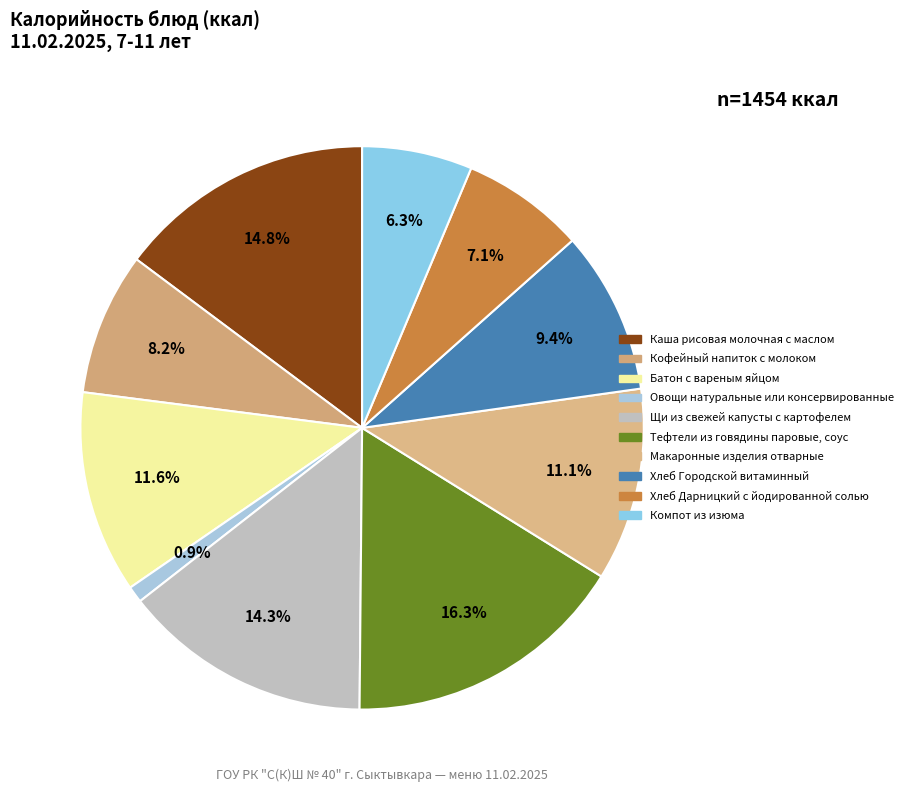

Rank the categories by value from lowest to highest.

Овощи натуральные или консервированные, Компот из изюма, Хлеб Дарницкий с йодированной солью, Кофейный напиток с молоком, Хлеб Городской витаминный, Макаронные изделия отварные, Батон с вареным яйцом, Щи из свежей капусты с картофелем, Каша рисовая молочная с маслом, Тефтели из говядины паровые, соус